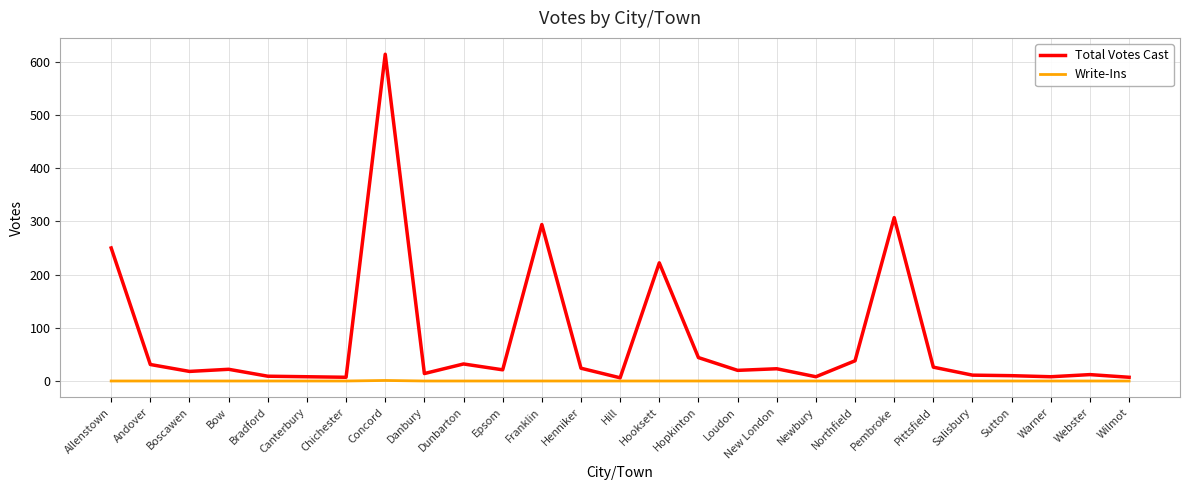

True or false: Write-Ins and Total Votes Cast cross at least once.

False